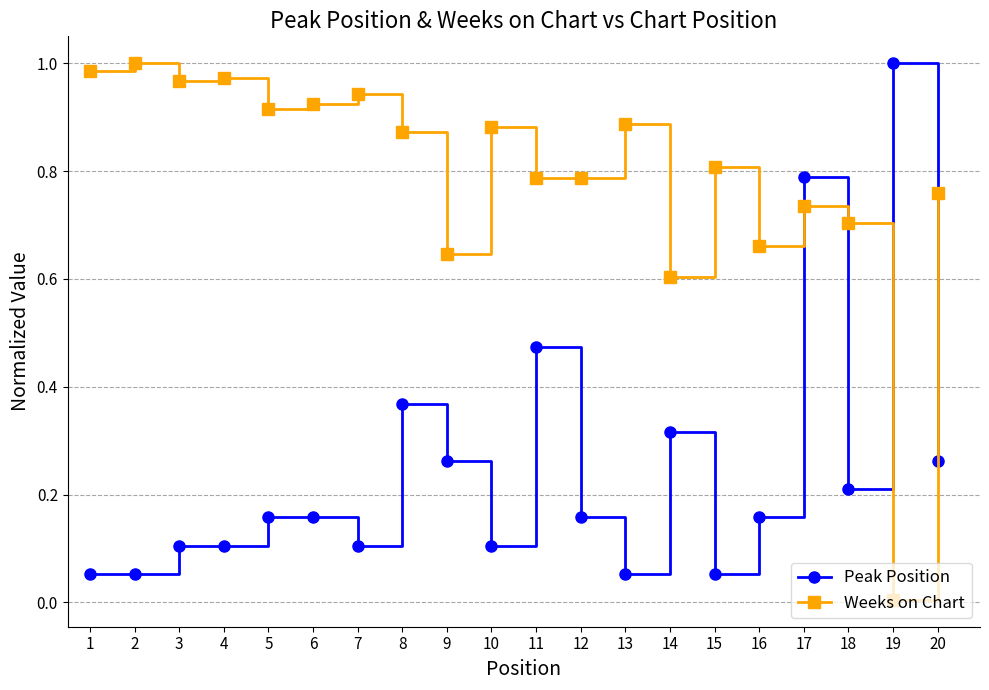

What is the sum of all Weeks on Chart values?

15.8